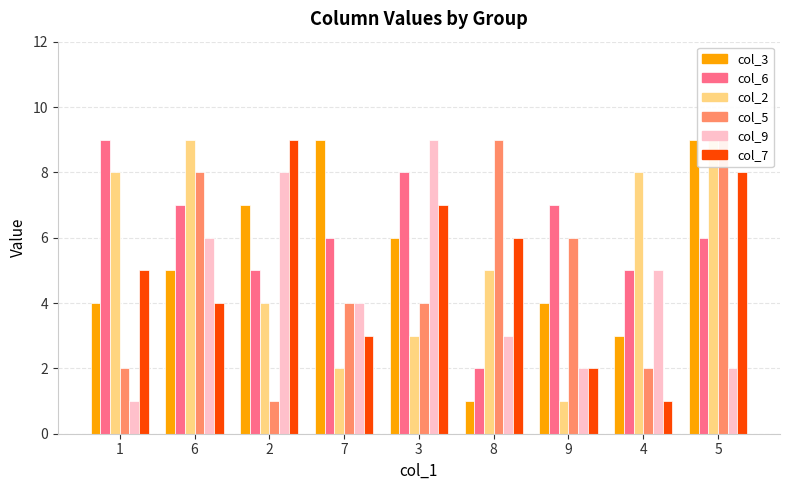

What is the average value of the col_2 series?

5